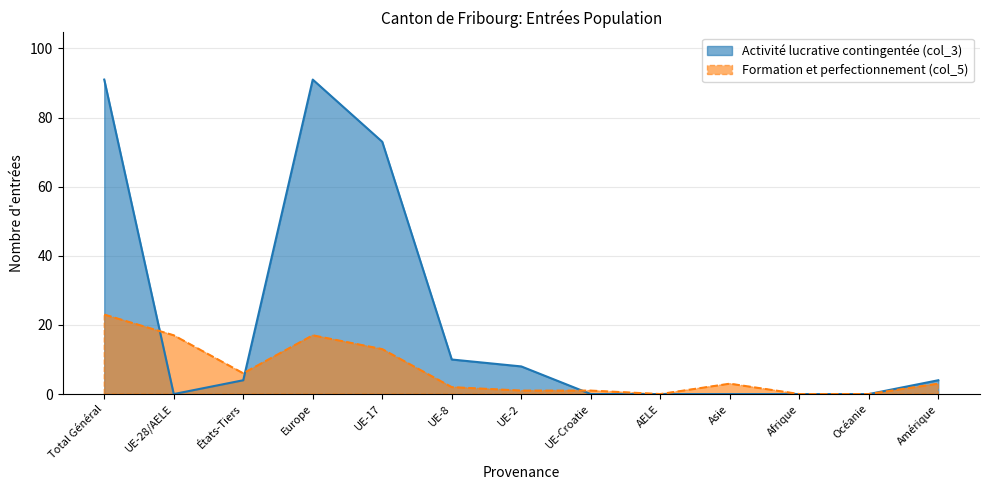

Is it true that Formation et perfectionnement (col_5) equals 6 at États-Tiers?

True